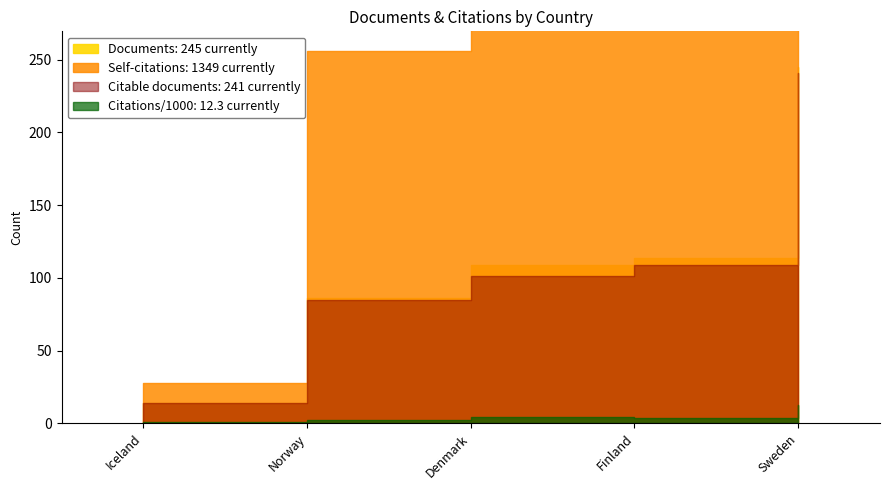

Rank the categories by Documents value from highest to lowest.

Sweden, Finland, Denmark, Norway, Iceland